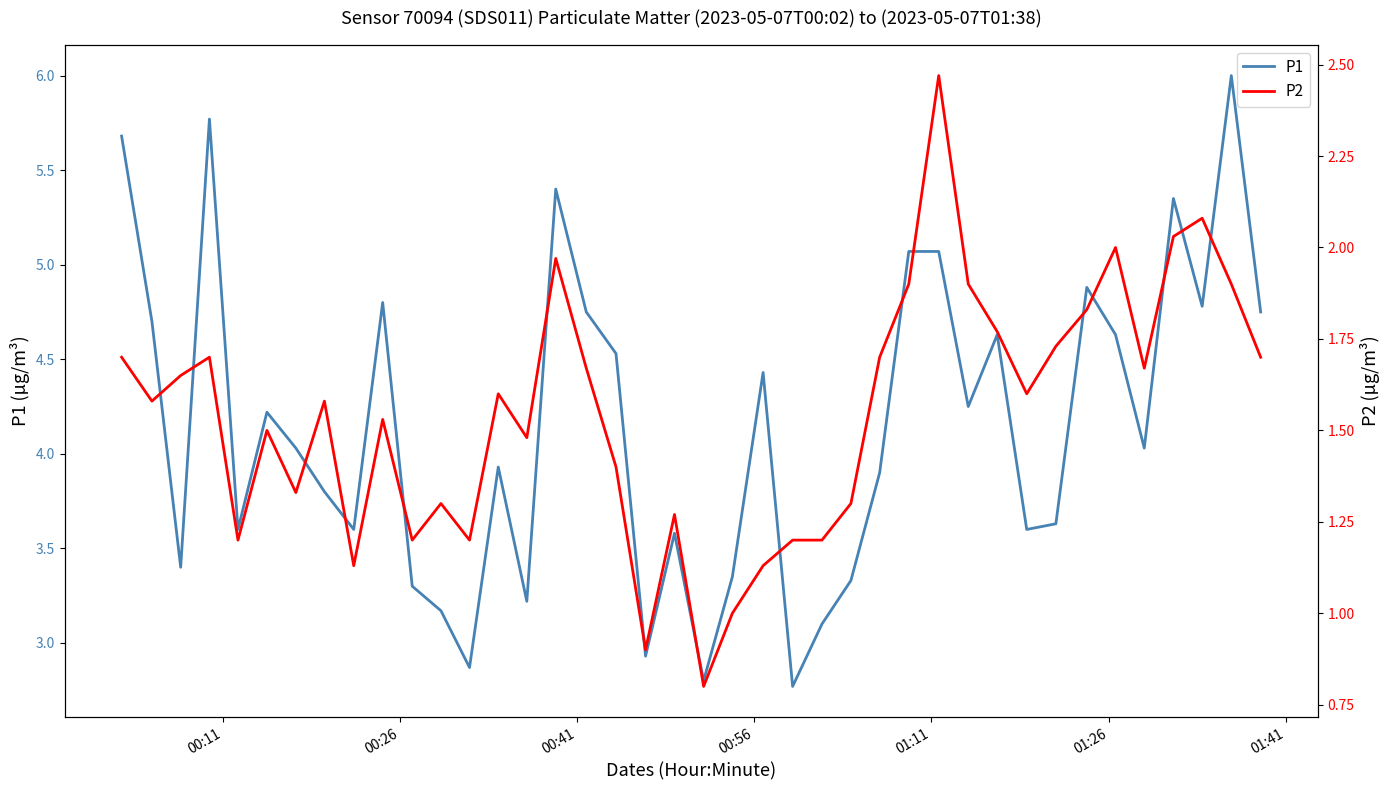

True or false: P1 and P2 cross at least once.

False